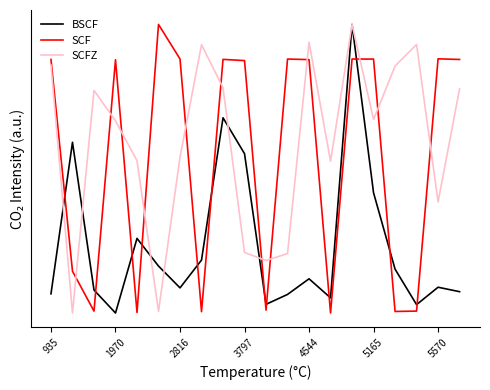

Where is SCF nearest to the value 0?

13